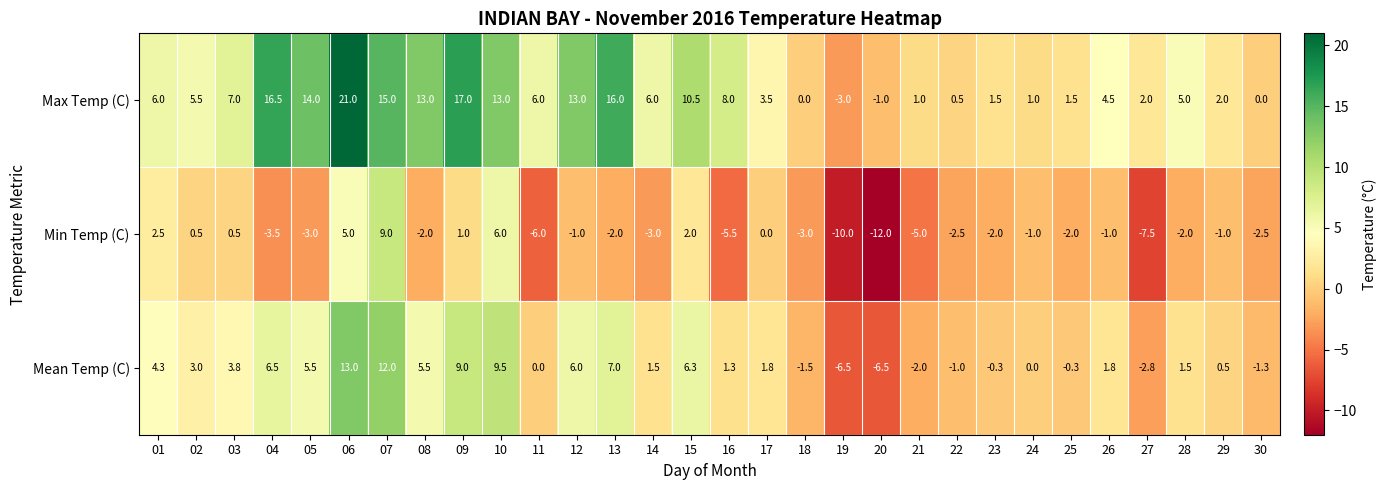

At which category is the sum across all series the highest?

06